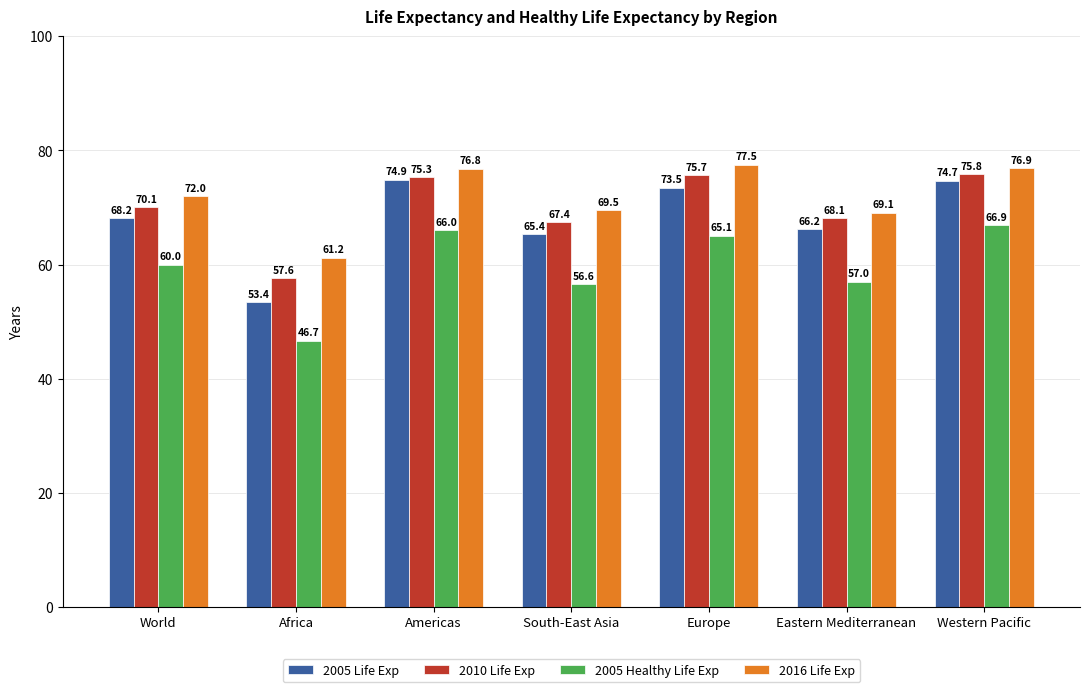

What is the maximum value shown in the chart?

77.5